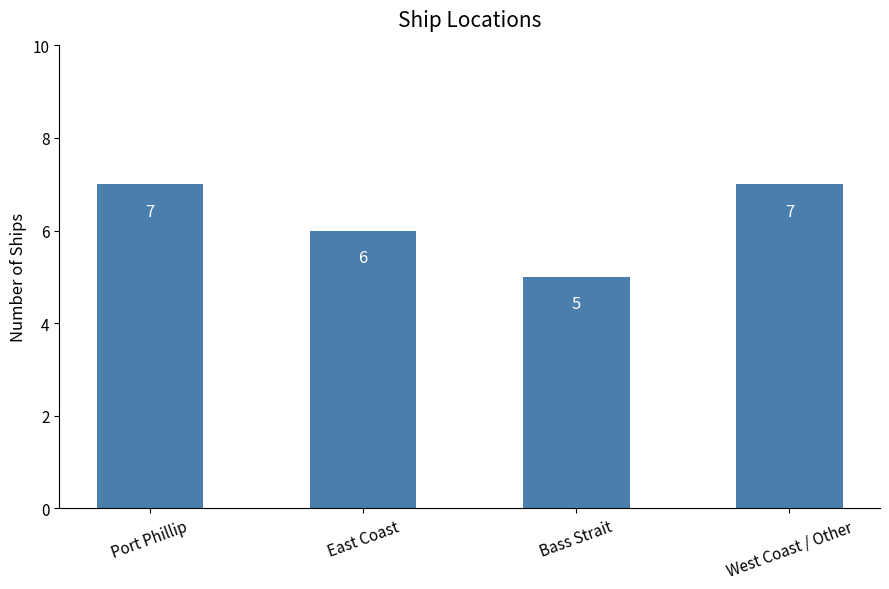

The chart shows a value of 5 at Bass Strait. True or false?

True